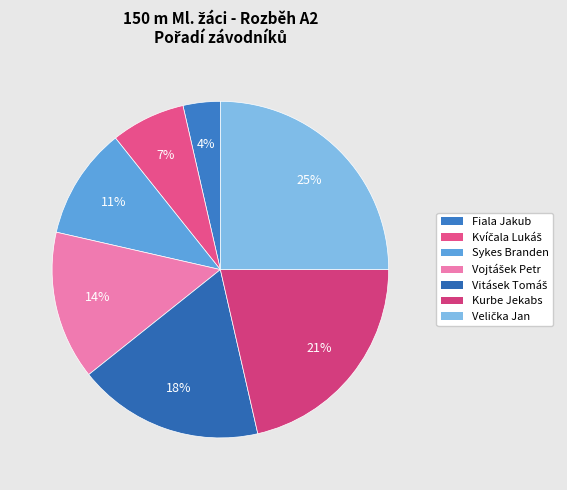

How much of the chart is everything except Vojtášek Petr?

85.7%